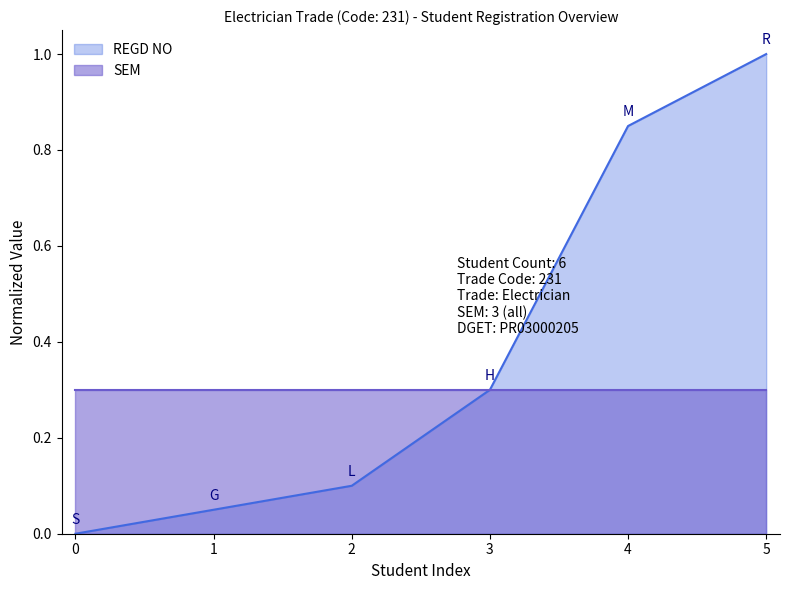

How many lines are shown in the chart?

1